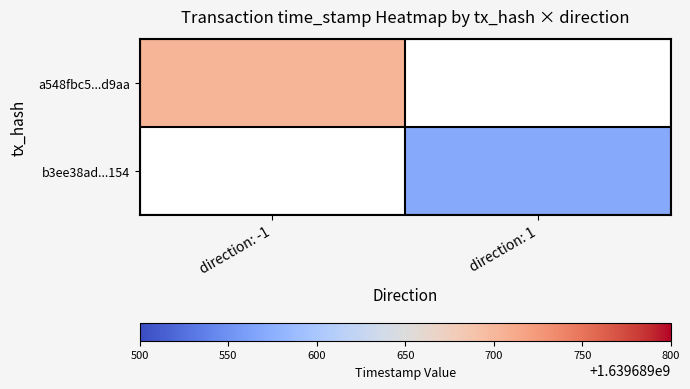

What is the sum of the a548fbc5ff6c3e021c35ae5788d08fda2c6d9aa values at 1 and 0?

1639689701